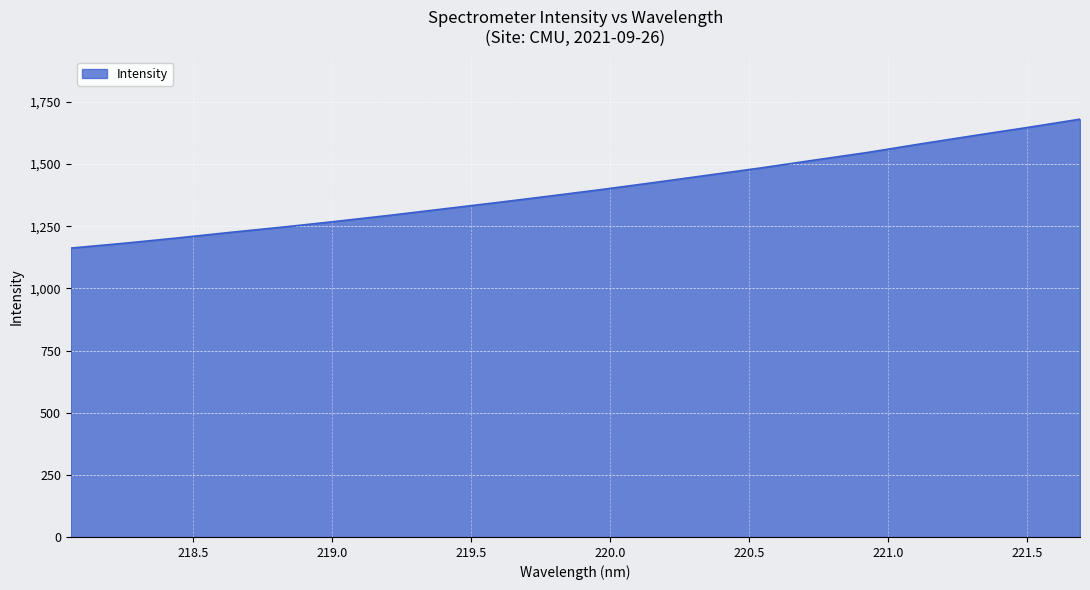

What is the maximum value shown in the chart?

1680.8